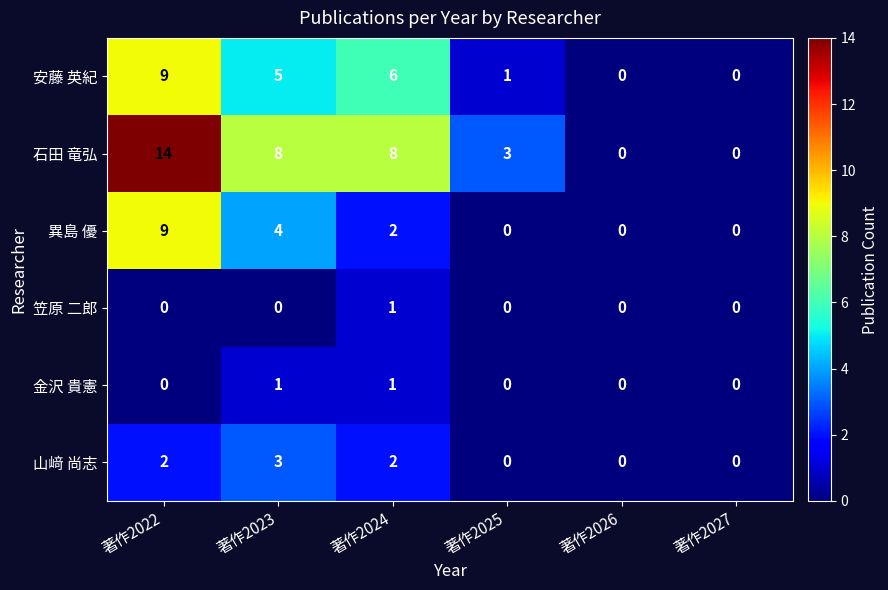

At how many categories does at least one series exceed 12?

1